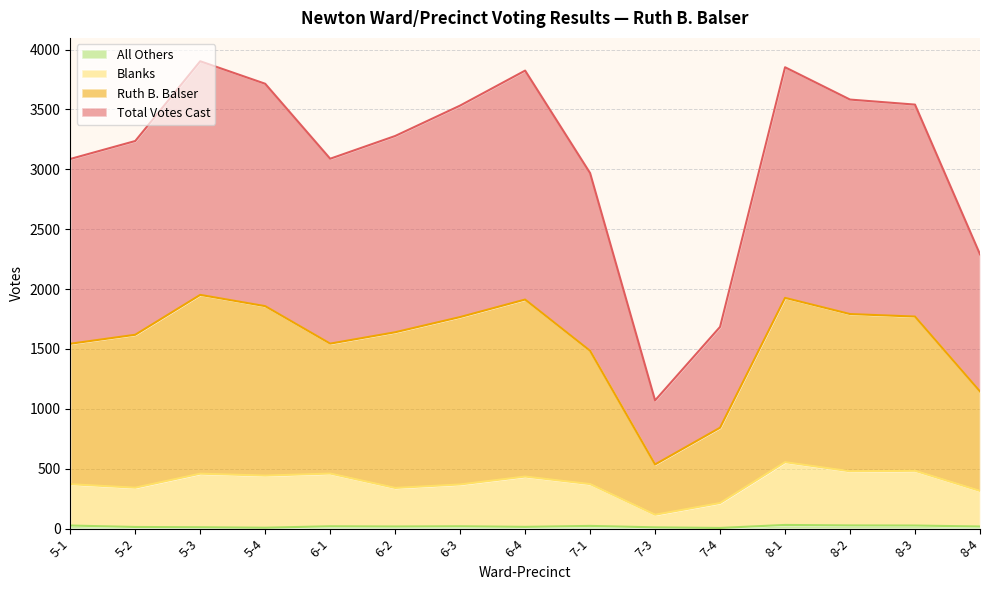

What is the difference between the second highest and second lowest values in the Blanks series?

269